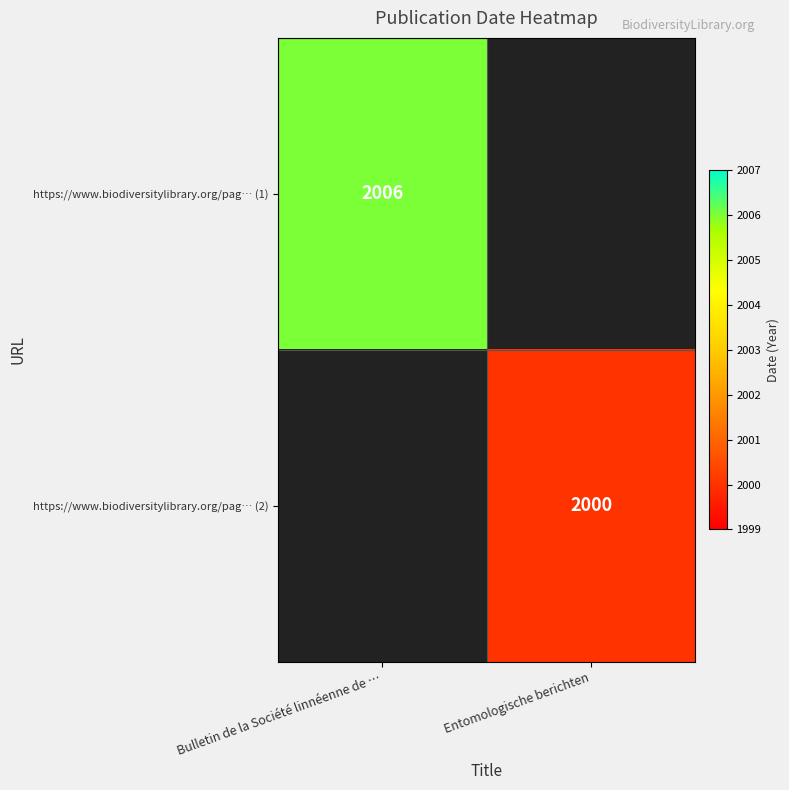

Is it true that https://www.biodiversitylibrary.org/pag… (2) equals 2000 at Entomologische berichten?

True